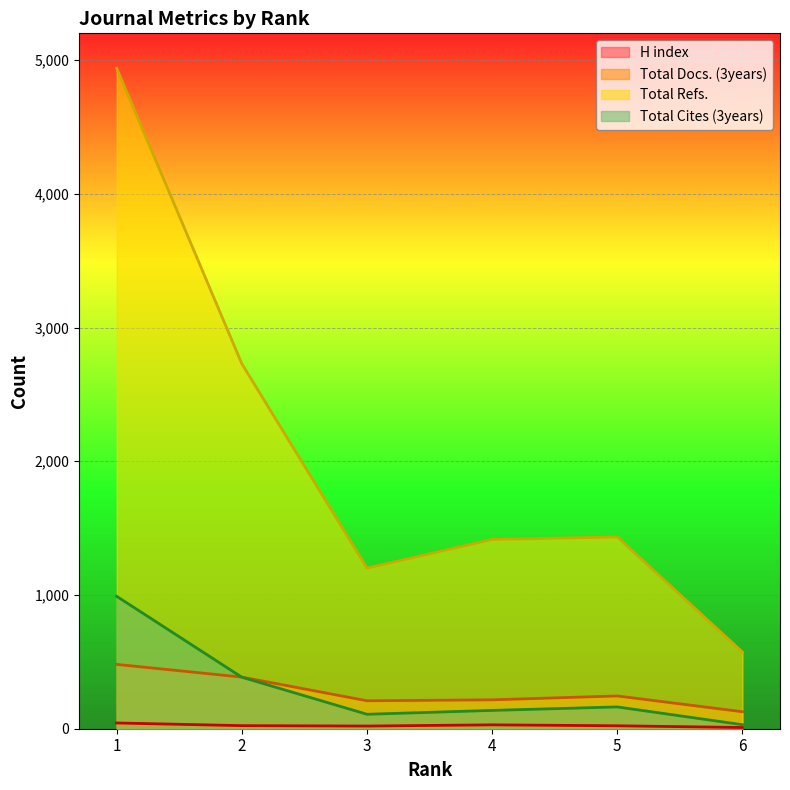

What is the approximate value of H index at 4, to the nearest 5?

30